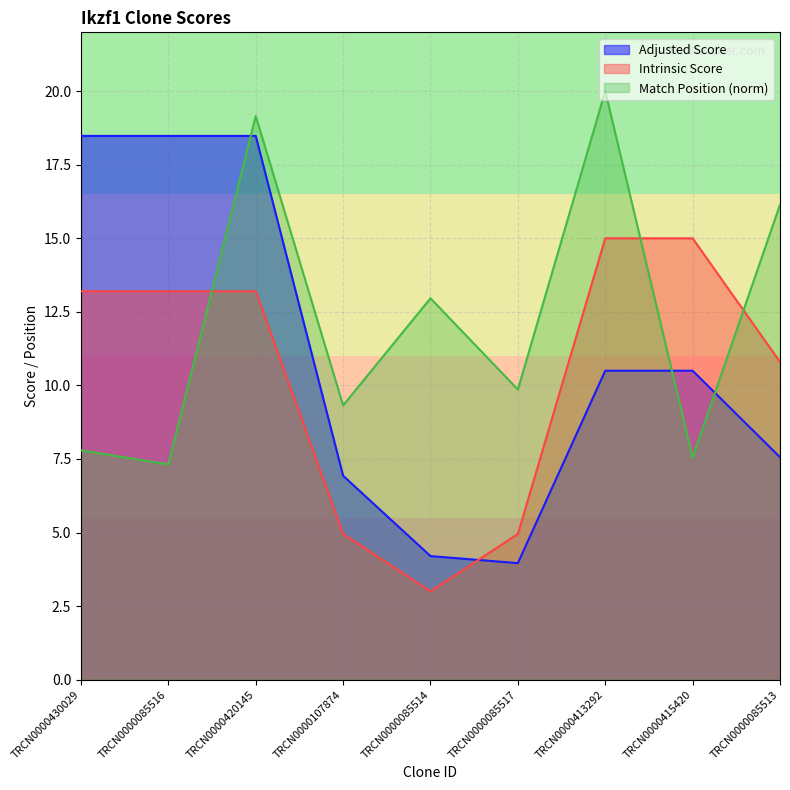

What is the label of the 5th point from the left?

TRCN0000085514